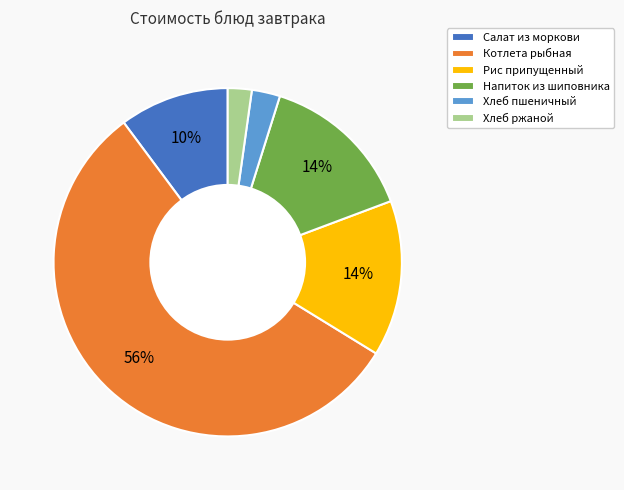

How many segments does this pie chart have?

6